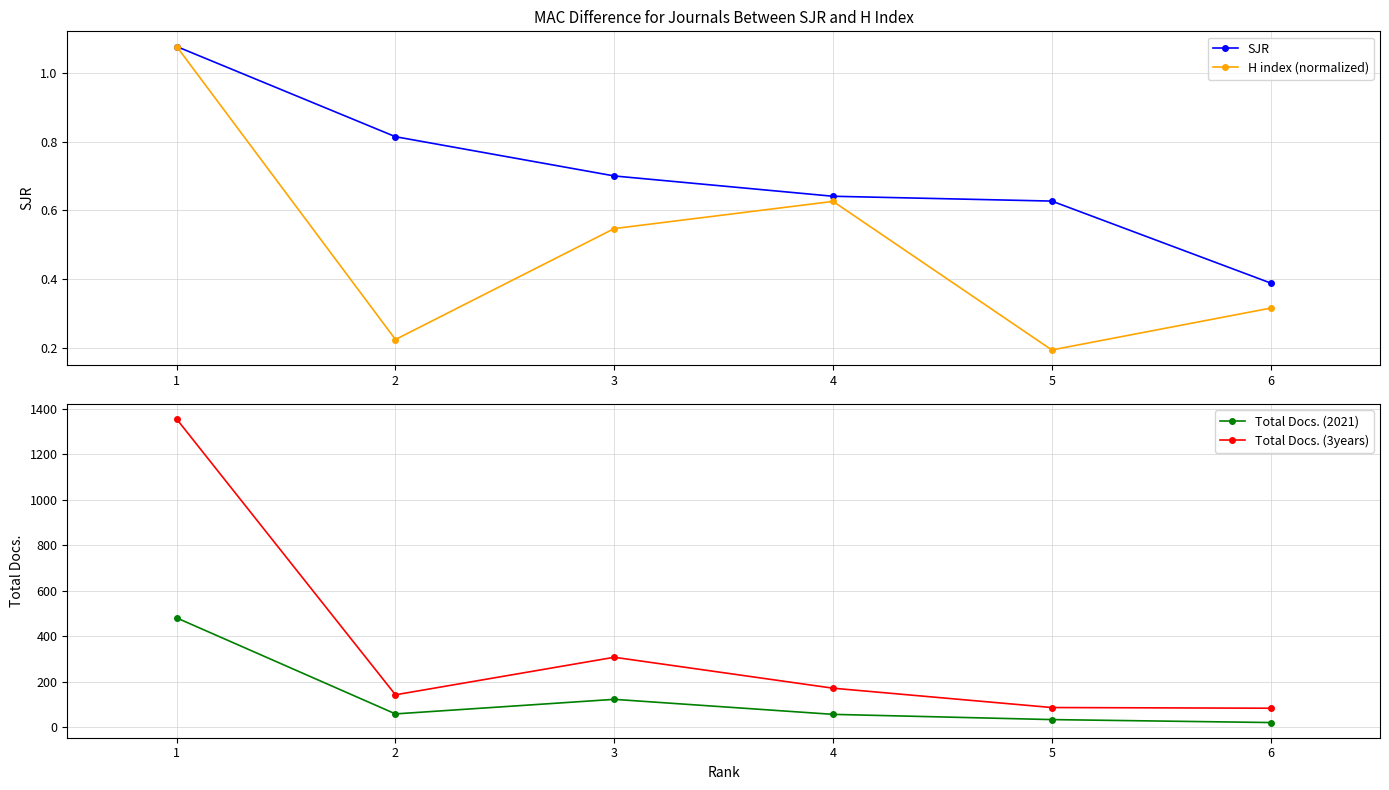

What is the smallest value displayed?

0.2